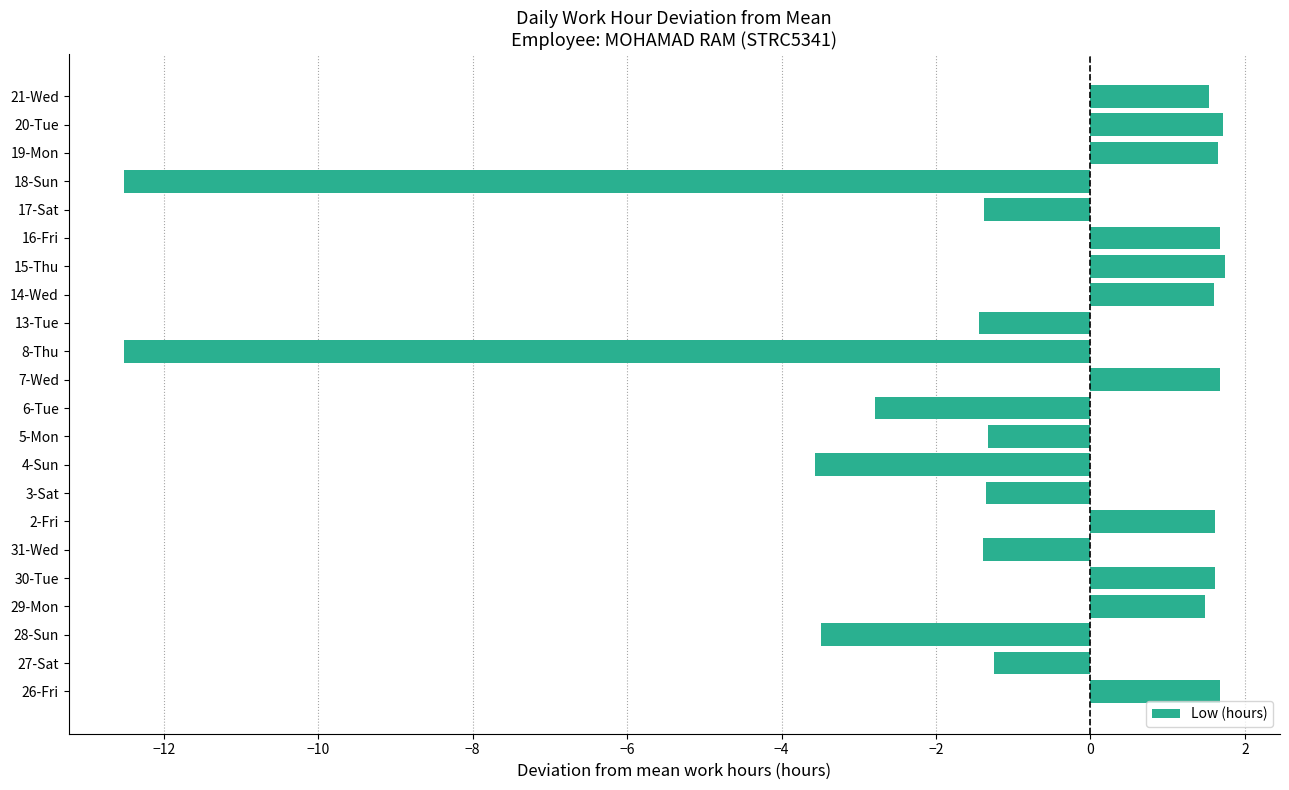

Between 14-Wed and 28-Sun, which is larger?

14-Wed